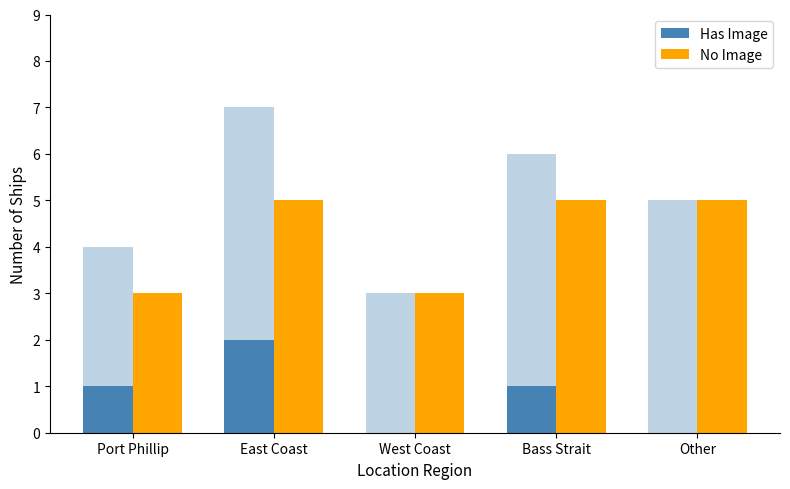

What is the highest value of the Has Image series?

2